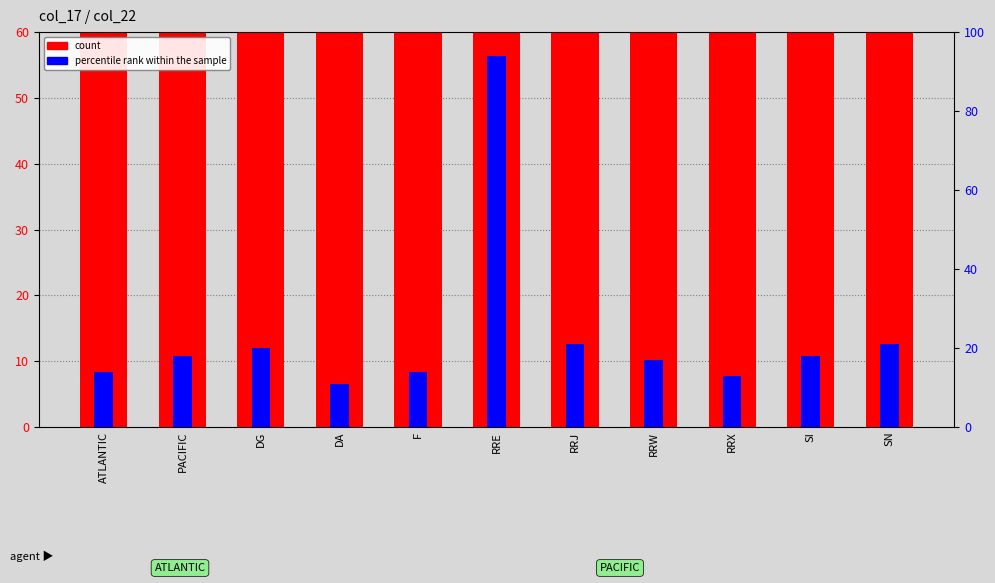

What are all the series names shown in the legend?

count, percentile rank within the sample